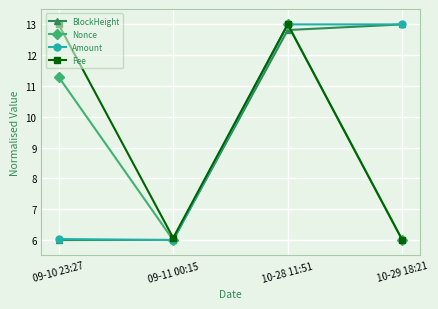

What is the difference between the maximum and minimum values in the BlockHeight series?

7.0